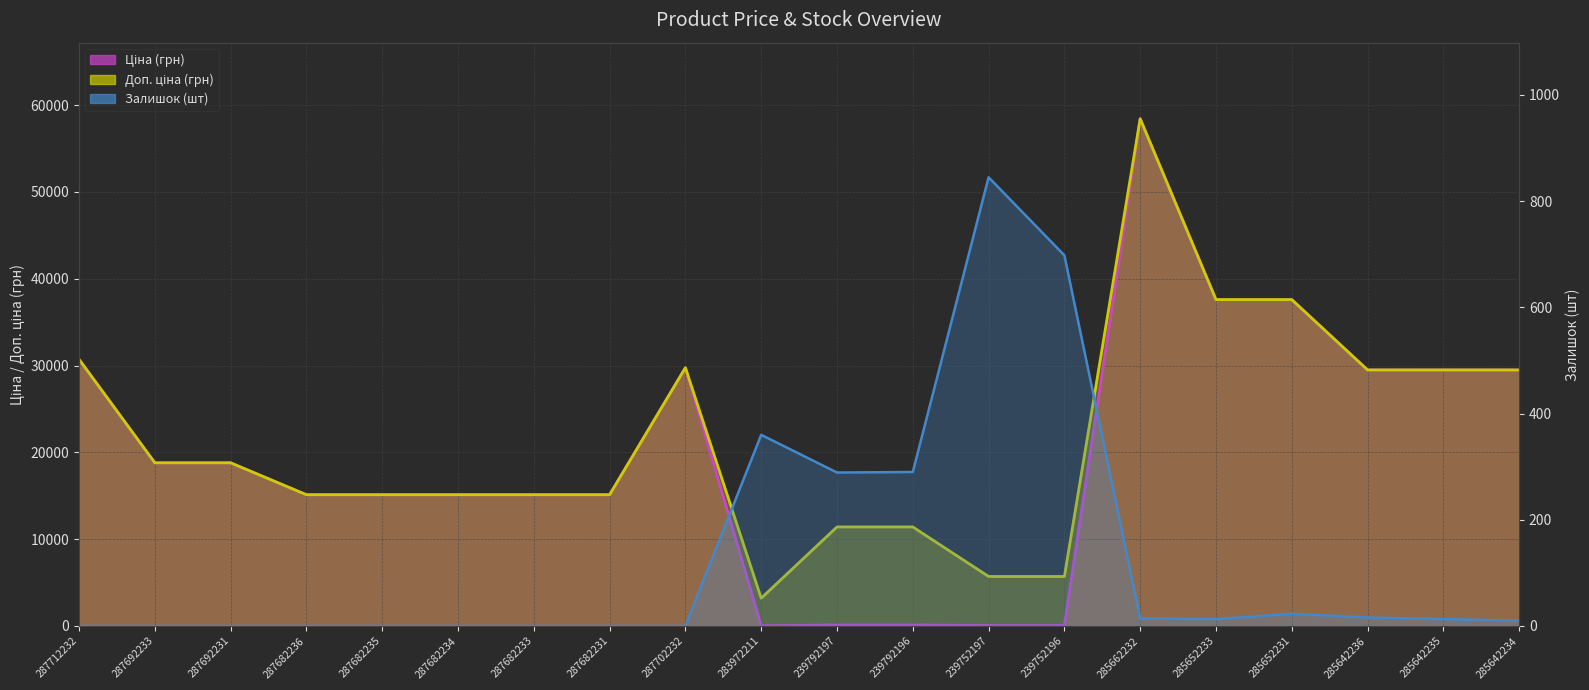

What is the sum of the Залишок values at 239792197 and 287692231?

289.0